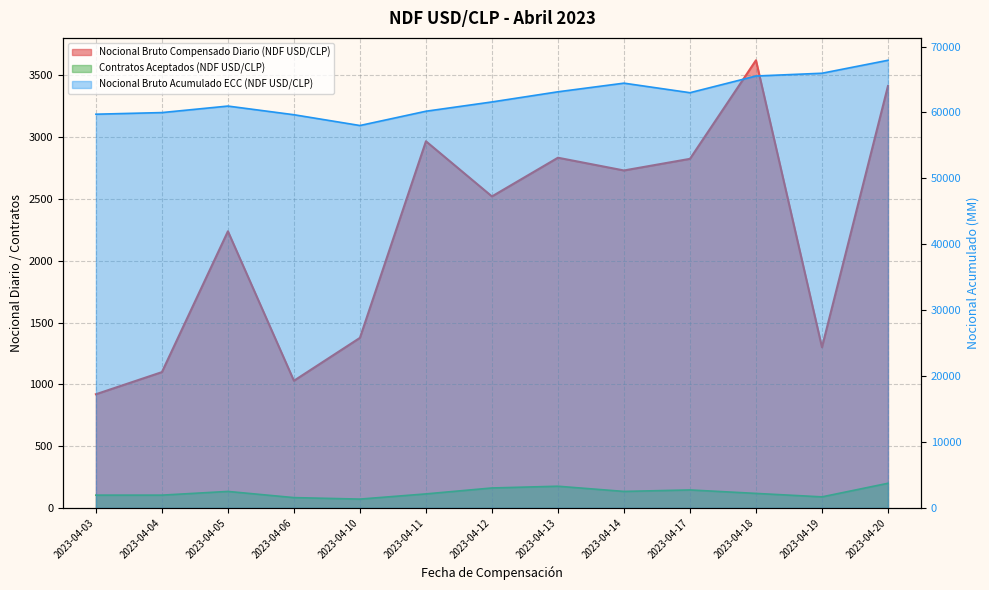

True or false: Nocional Bruto Acumulado ECC (NDF USD/CLP) and Nocional Bruto Compensado Diario (NDF USD/CLP) intersect in this chart.

False